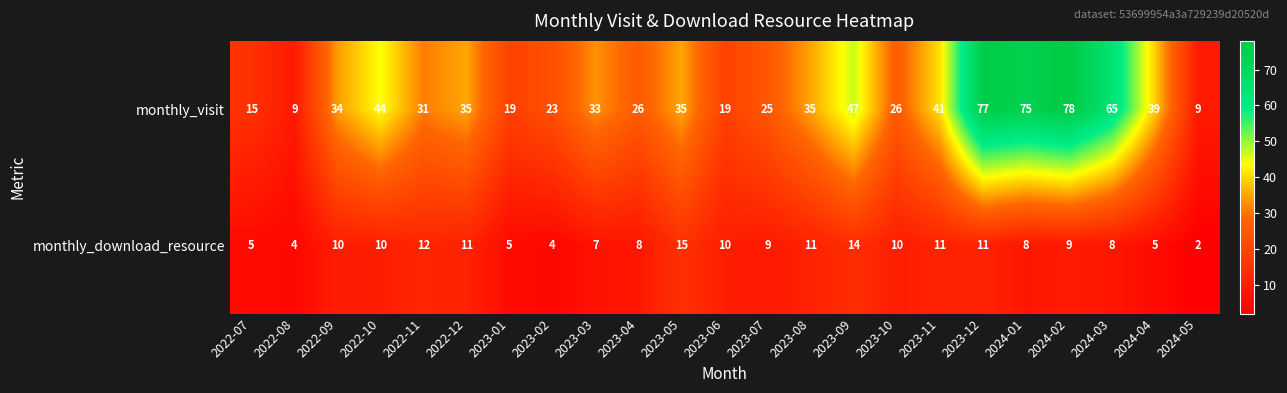

Rank the series at 2023-11 from highest to lowest value.

monthly_visit, monthly_download_resource